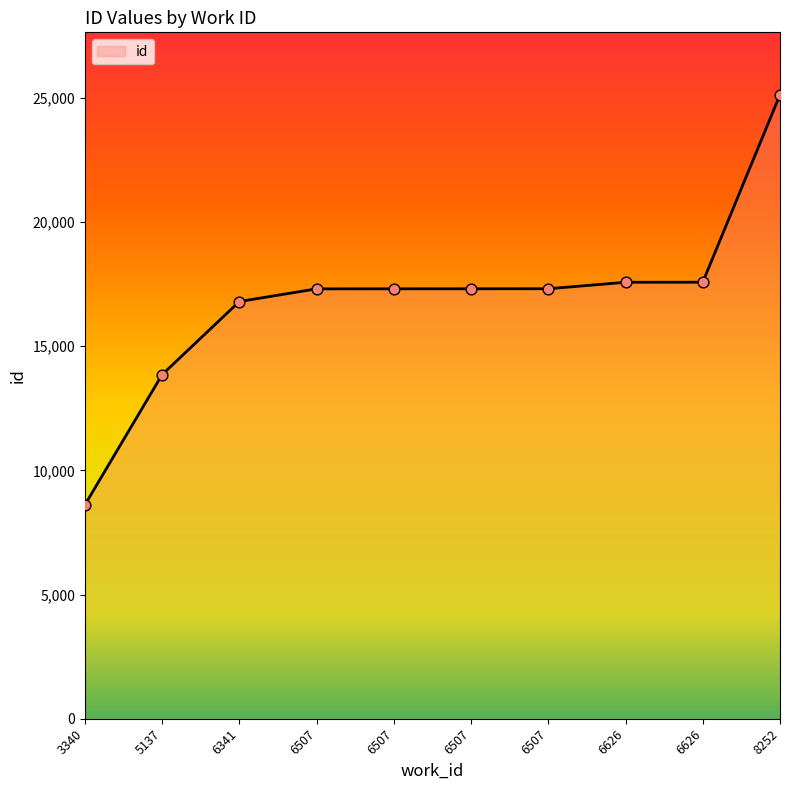

What is the change in value from 5137 to 6341?

+2943